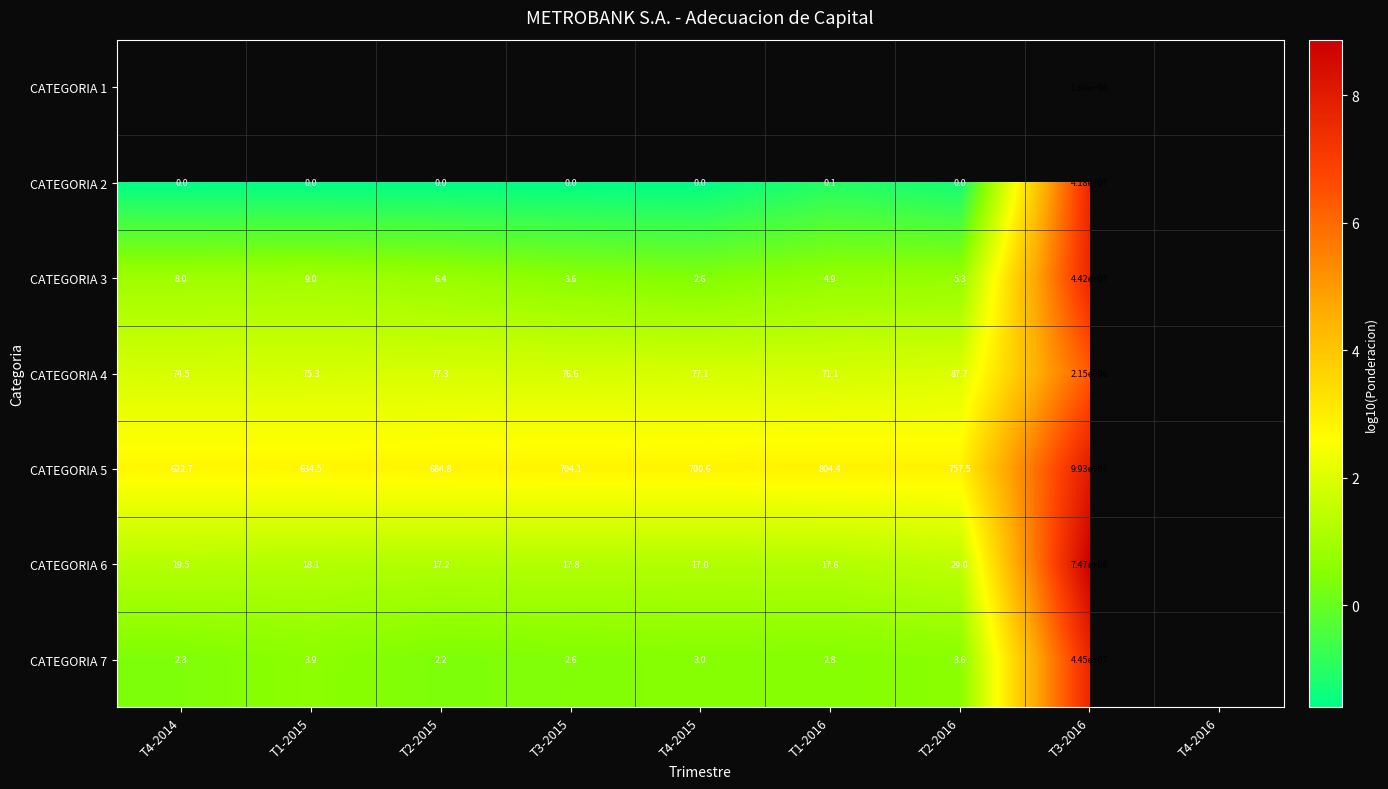

Is the value of CATEGORIA 3 at T3-2016 greater than the value of CATEGORIA 4 at T2-2016?

Yes